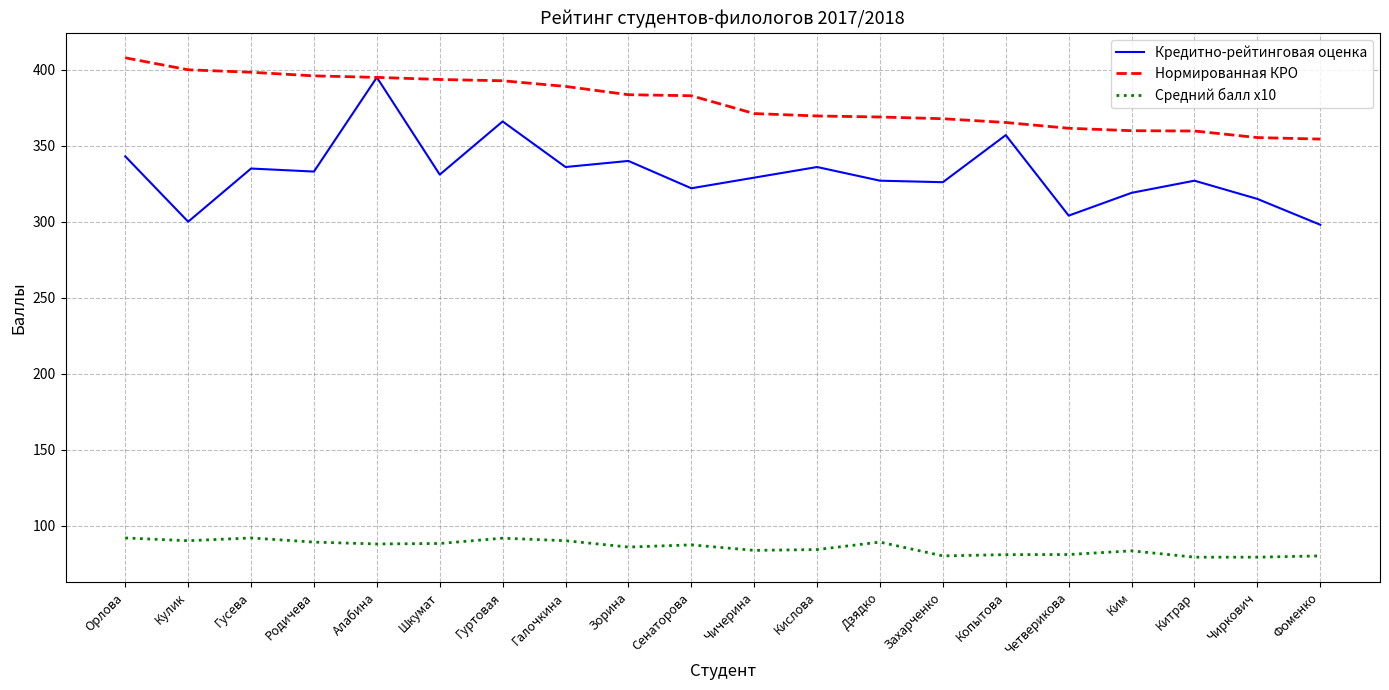

True or false: Средний балл x10 and Нормированная КРО cross at least once.

False